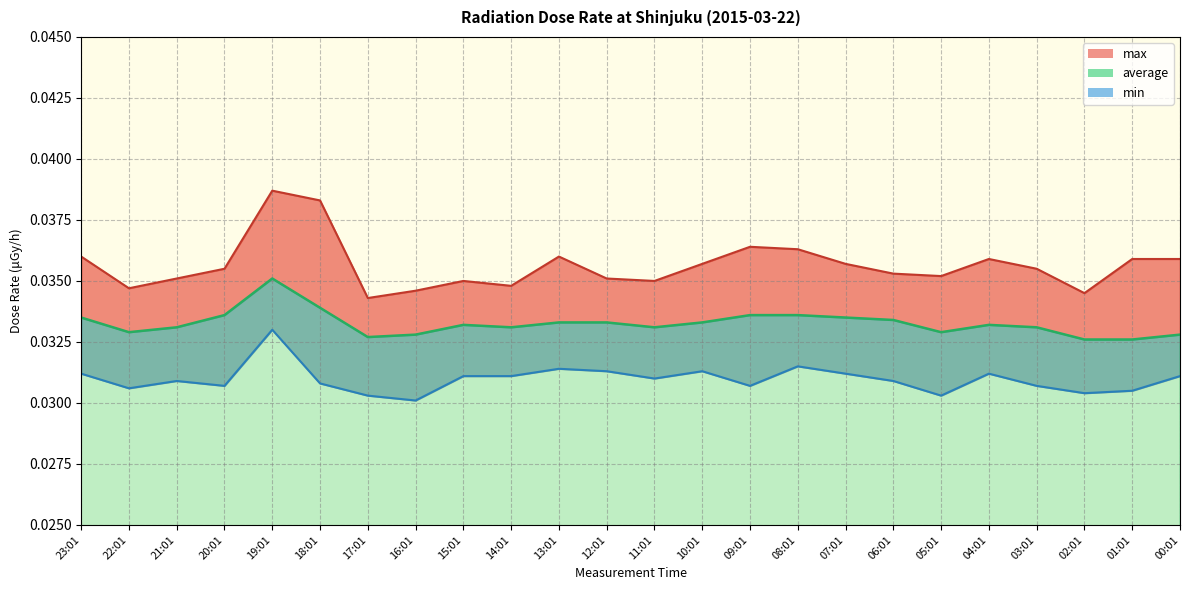

What is the sum of the max values at 15:01 and 05:01?

0.1